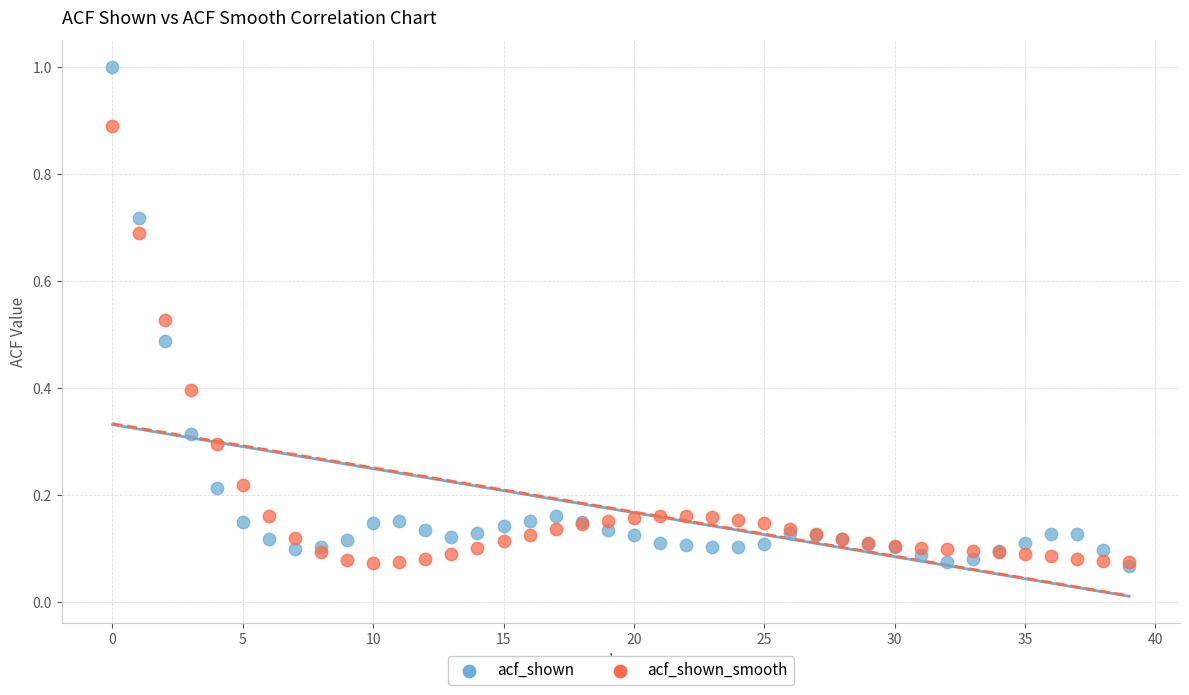

What are all the series names shown in the legend?

acf_shown, acf_shown_smooth